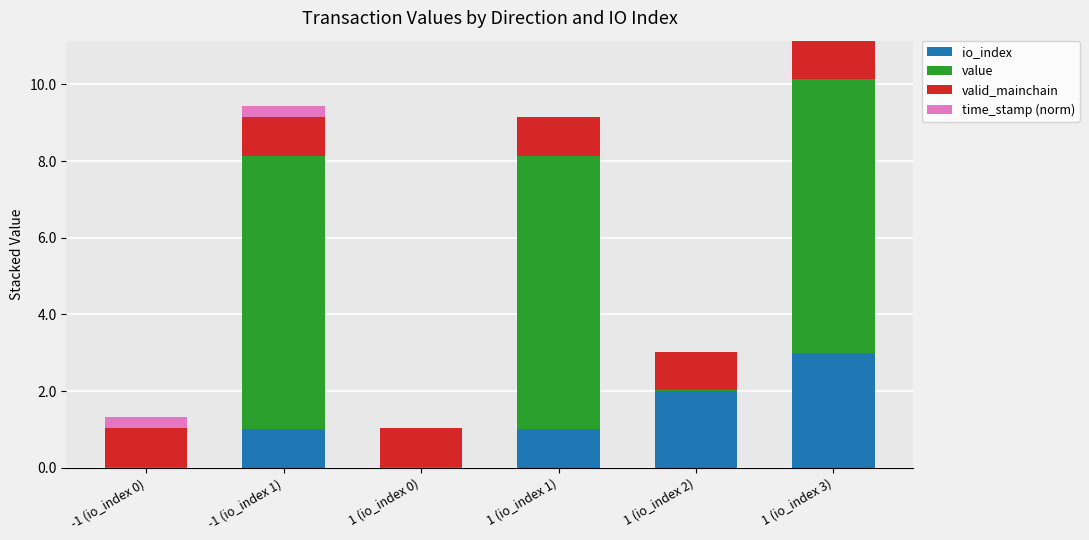

What is the total value across all series at 1 (io_index 3)?

11.1